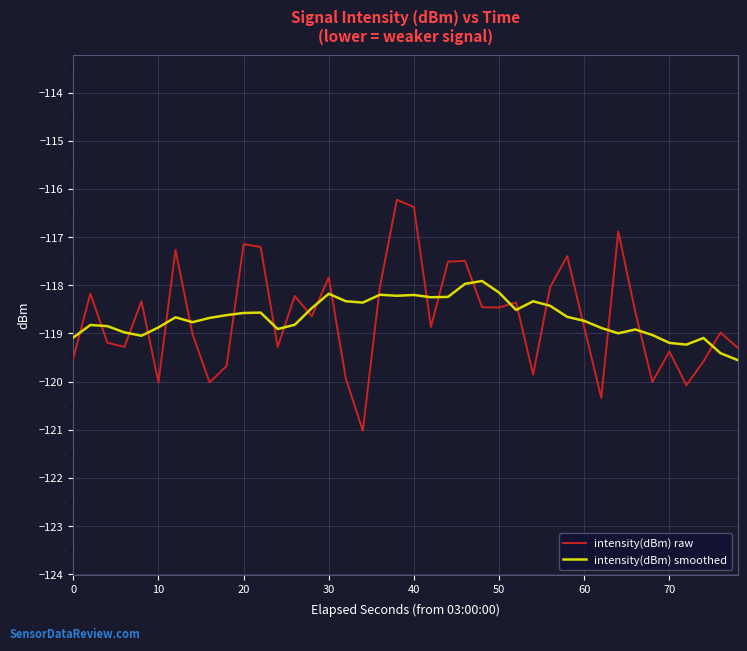

Which series has the largest range (max minus min)?

intensity(dBm) raw